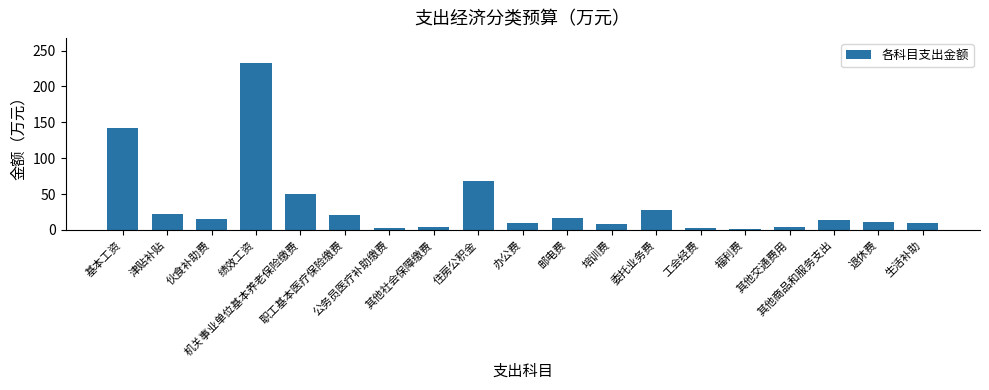

What position from the right is 其他商品和服务支出?

3